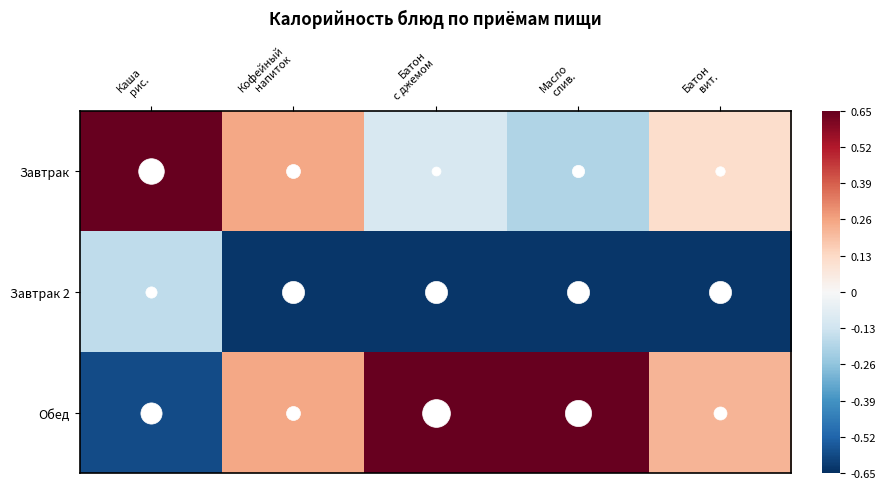

At how many categories does at least one series exceed 0?

5